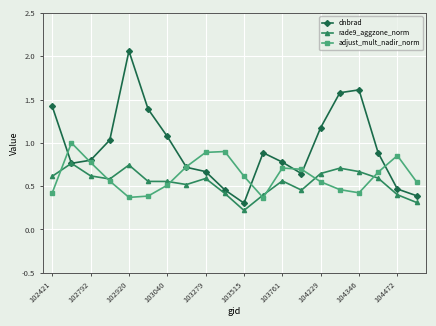

How many interior local peaks does the adjust_mult_nadir_norm series have?

4